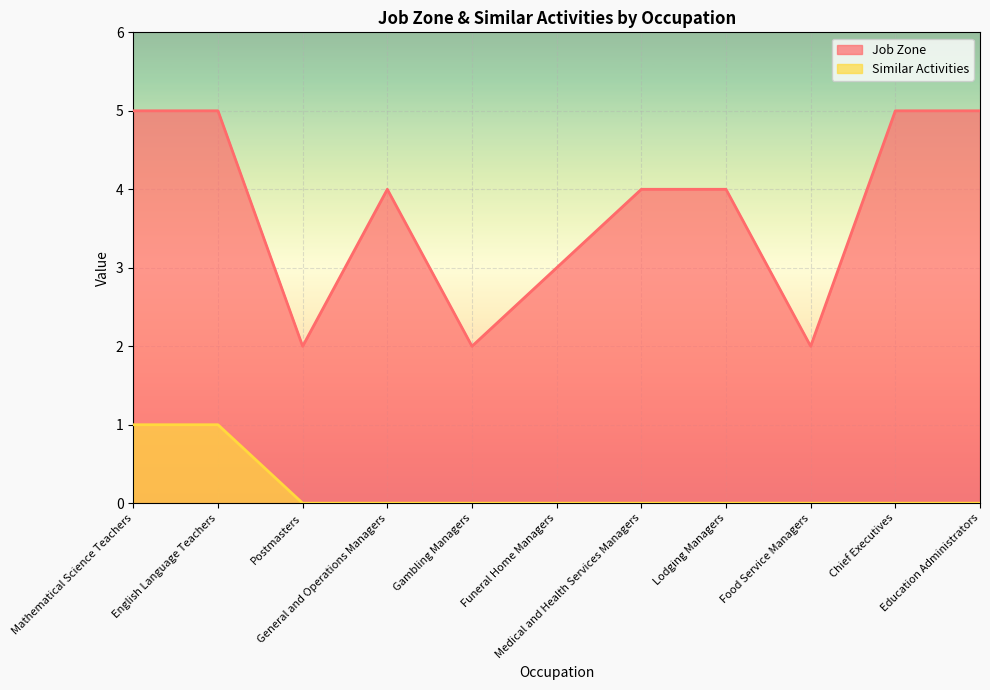

Reading left to right, list all the values displayed in this chart.

Job Zone: Mathematical Science Teachers=5	English Language Teachers=5	Postmasters=2	General and Operations Managers=4	Gambling Managers=2	Funeral Home Managers=3	Medical and Health Services Managers=4	Lodging Managers=4	Food Service Managers=2	Chief Executives=5	Education Administrators=5
Similar Activities: Mathematical Science Teachers=1	English Language Teachers=1	Postmasters=0	General and Operations Managers=0	Gambling Managers=0	Funeral Home Managers=0	Medical and Health Services Managers=0	Lodging Managers=0	Food Service Managers=0	Chief Executives=0	Education Administrators=0